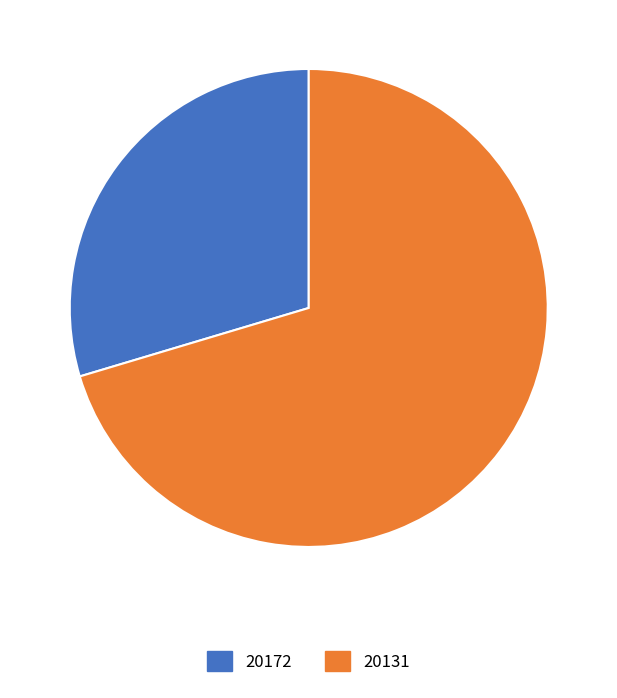

Does any single category account for the majority?

Yes